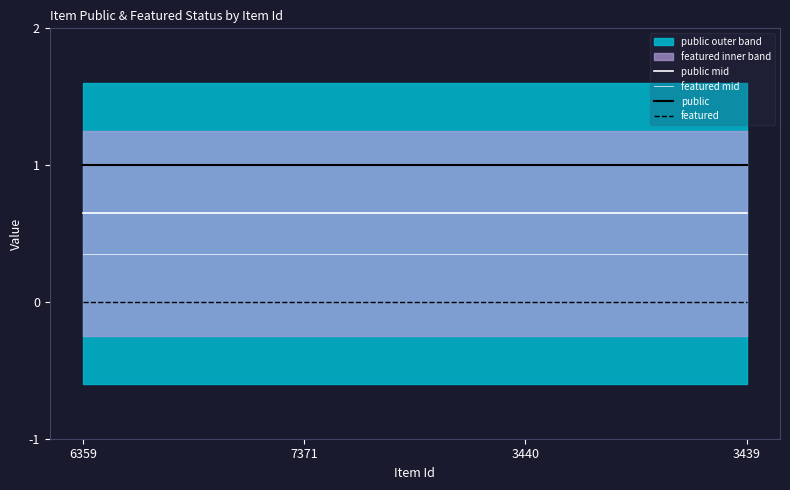

Between 6359 and 3439, which is larger?

6359